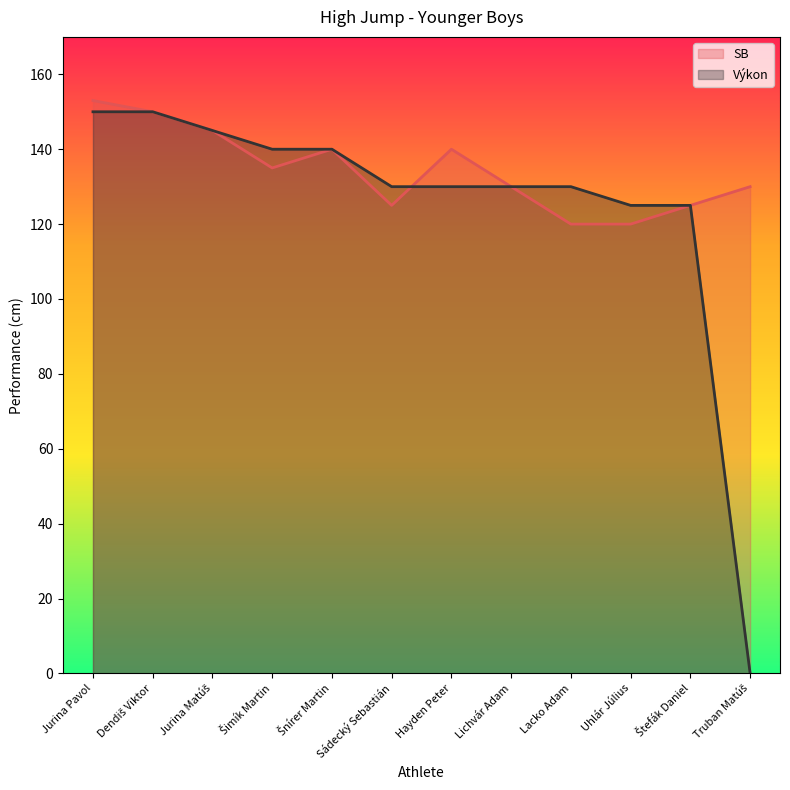

At which label does Výkon first exceed 130?

Jurina Pavol